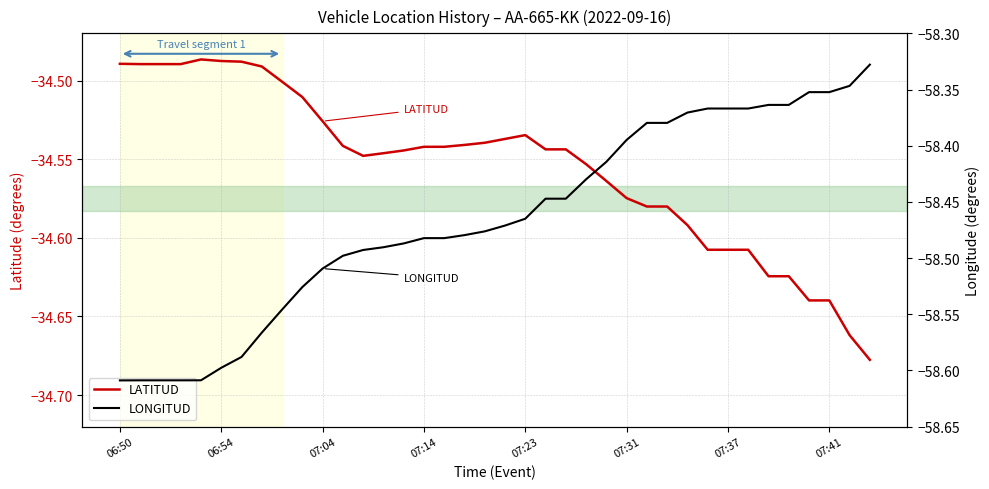

Which series has the largest total across all categories?

LATITUD